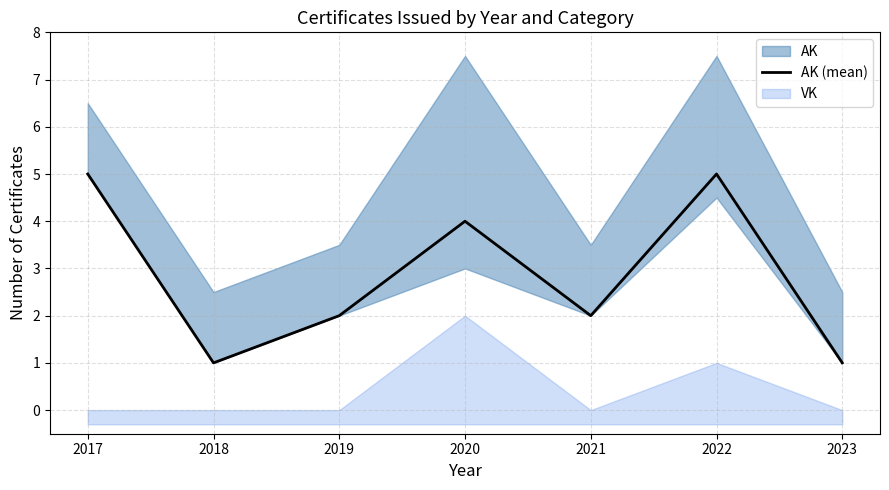

What is the value of the 7th point from the left?

1